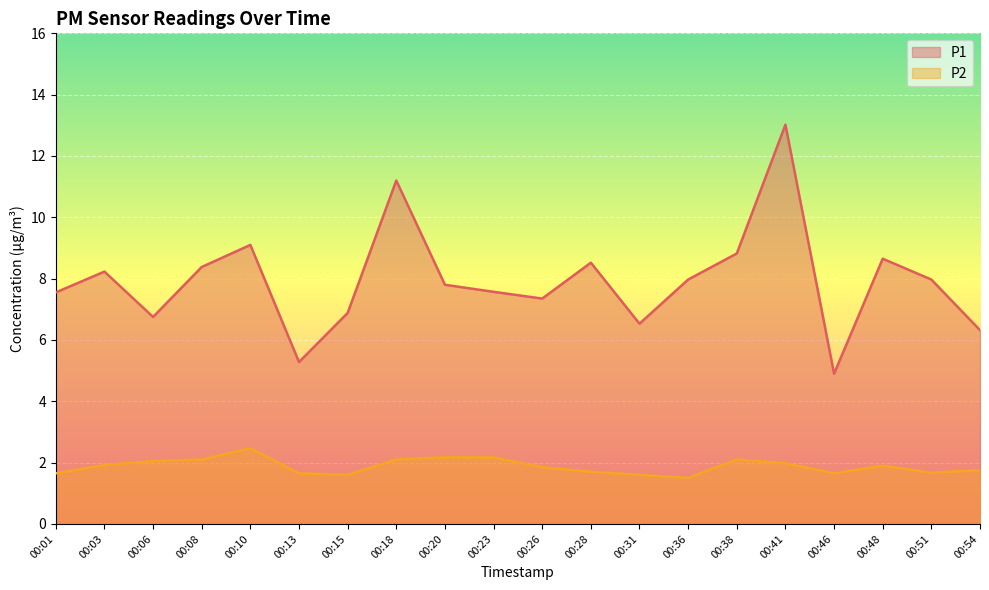

At which label does P1 first exceed 7?

00:01